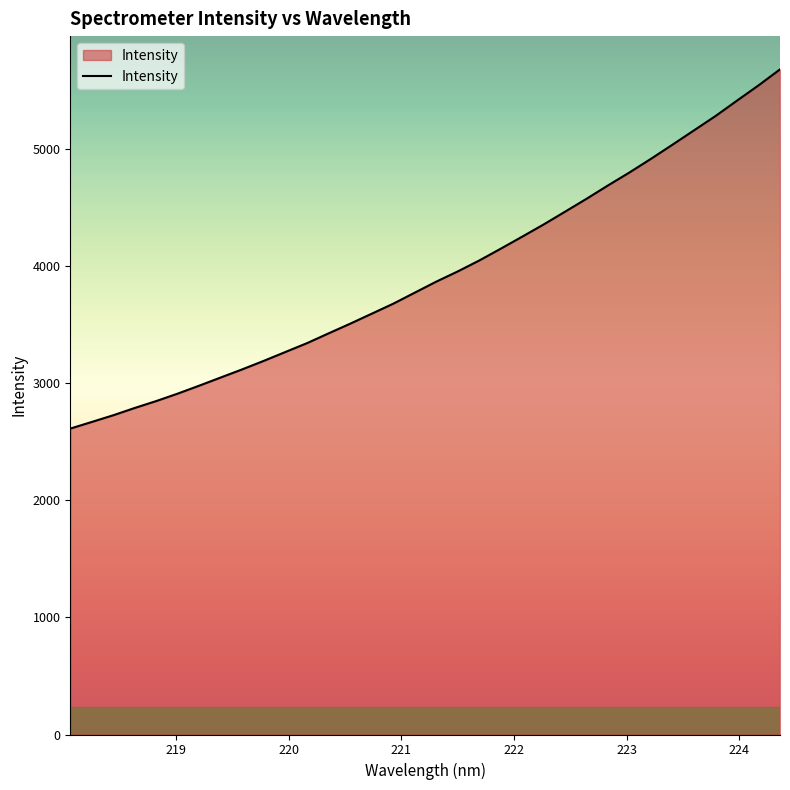

How many lines are shown in the chart?

1